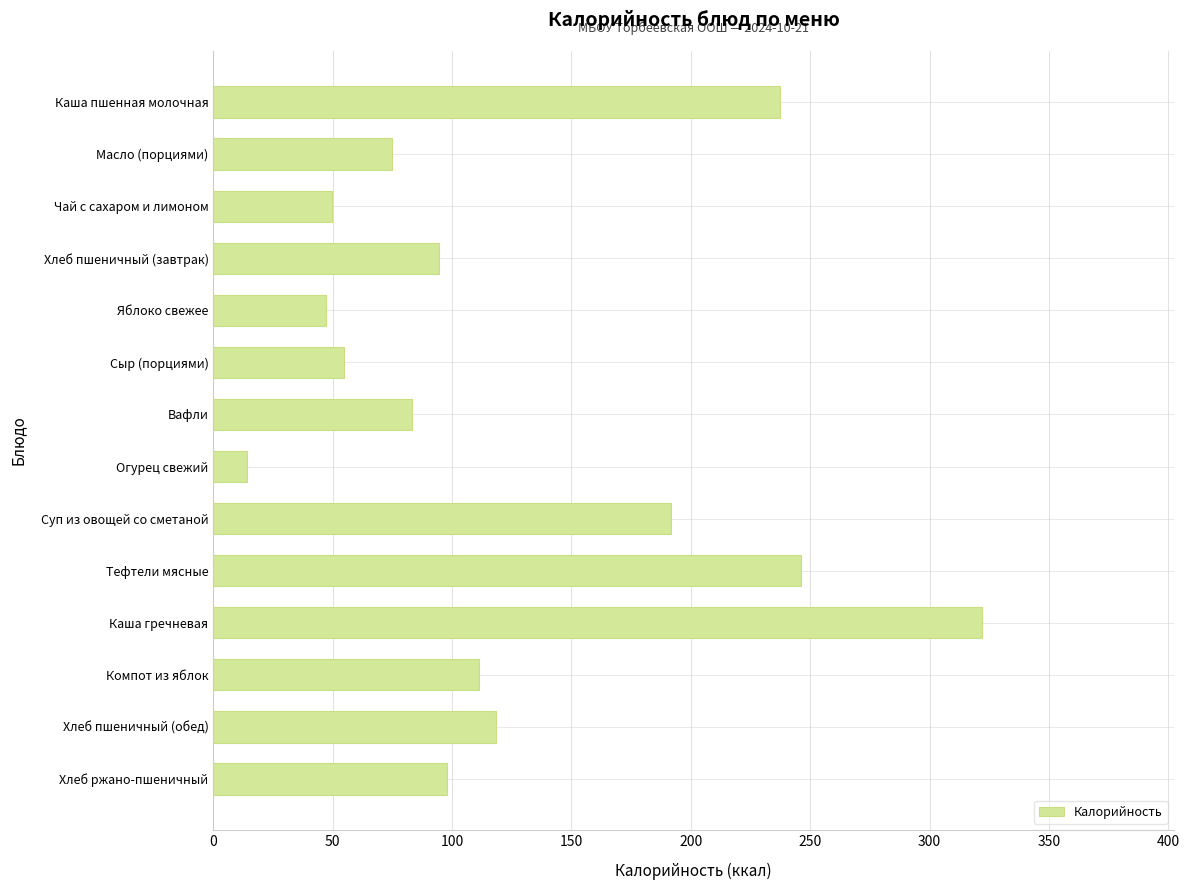

What is the difference between the maximum and second lowest values?

274.9